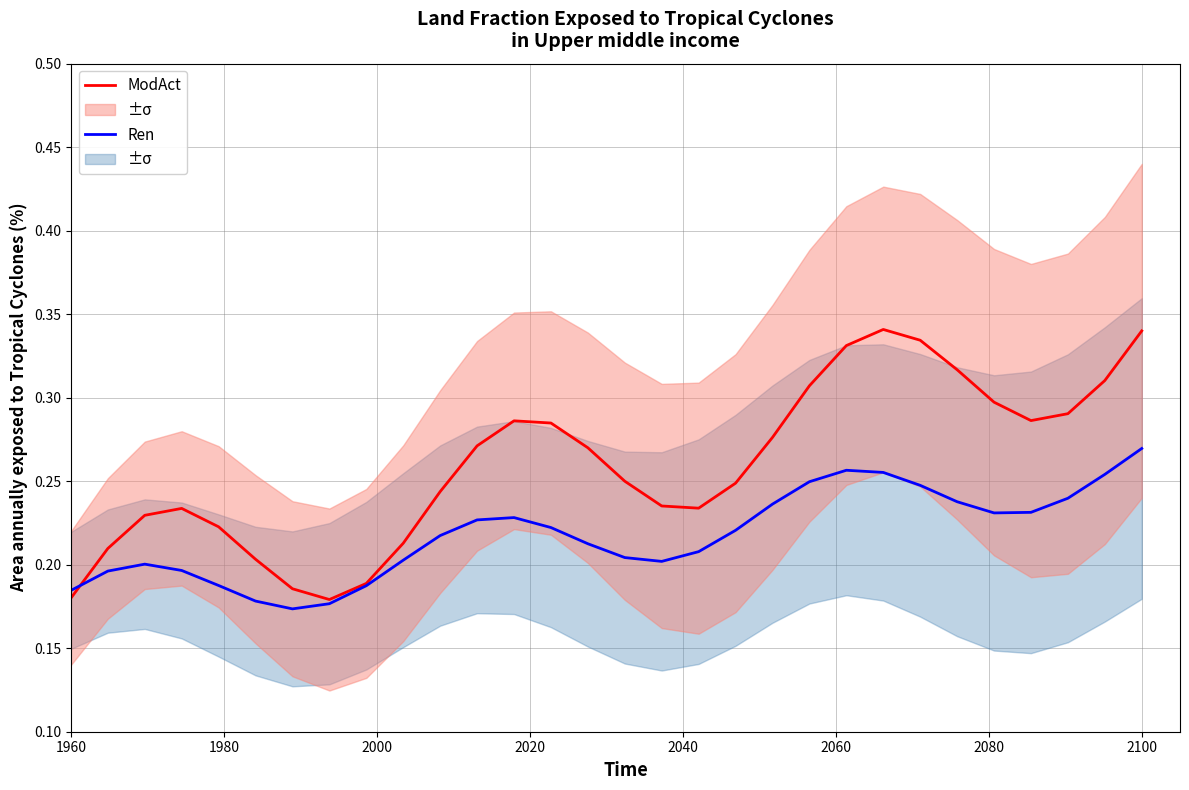

What is the sum of all ModAct values?

7.8